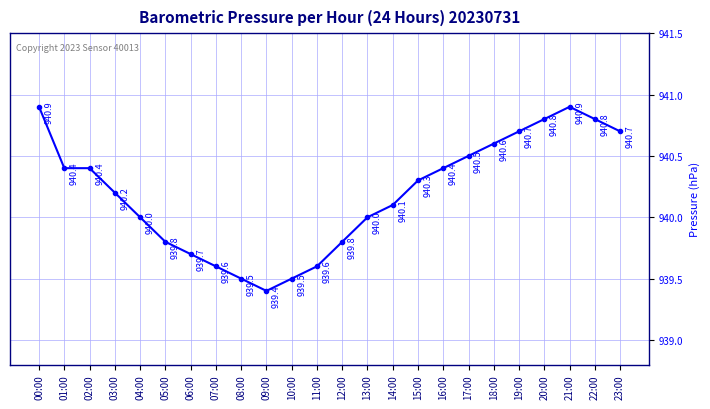

Reading left to right, list all the values displayed in this chart.

940.9	940.4	940.4	940.2	940.0	939.8	939.7	939.6	939.5	939.4	939.5	939.6	939.8	940.0	940.1	940.3	940.4	940.5	940.6	940.7	940.8	940.9	940.8	940.7